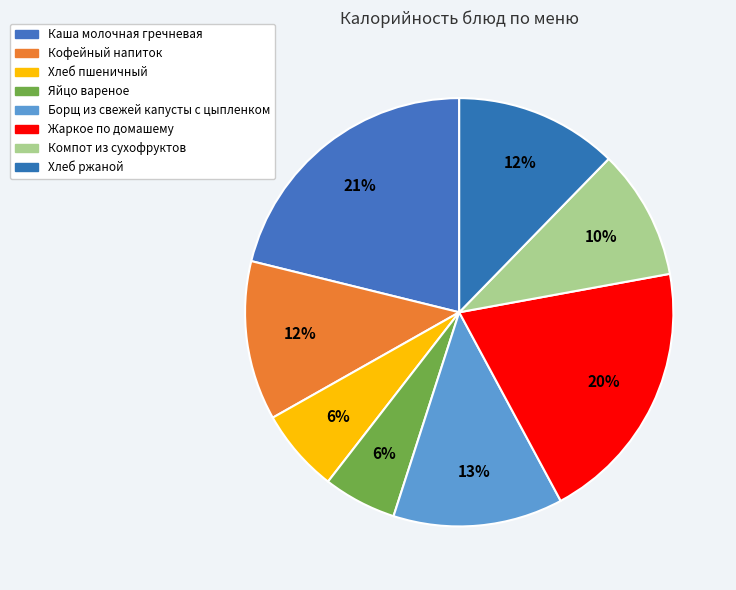

Rank the categories by value from lowest to highest.

Яйцо вареное, Хлеб пшеничный, Компот из сухофруктов, Кофейный напиток, Хлеб ржаной, Борщ из свежей капусты с цыпленком, Жаркое по домашему, Каша молочная гречневая